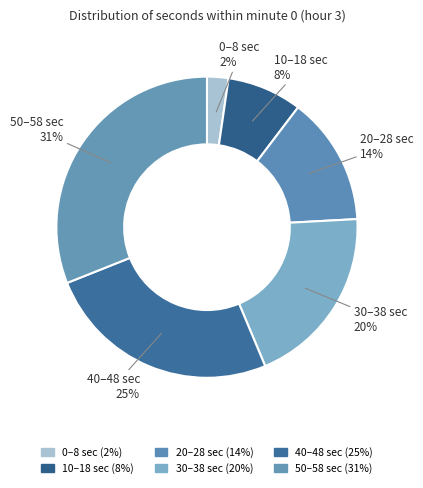

How many segments does this pie chart have?

6